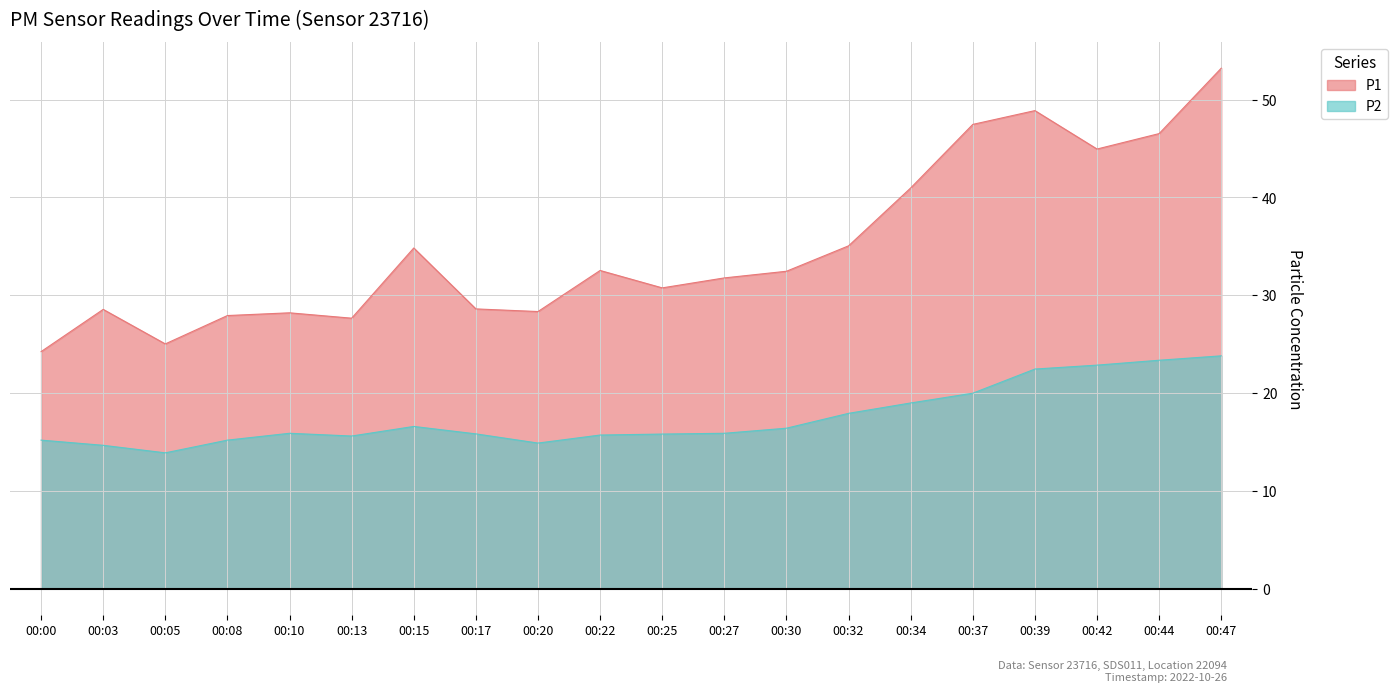

What is the average value of the P2 series?

17.5